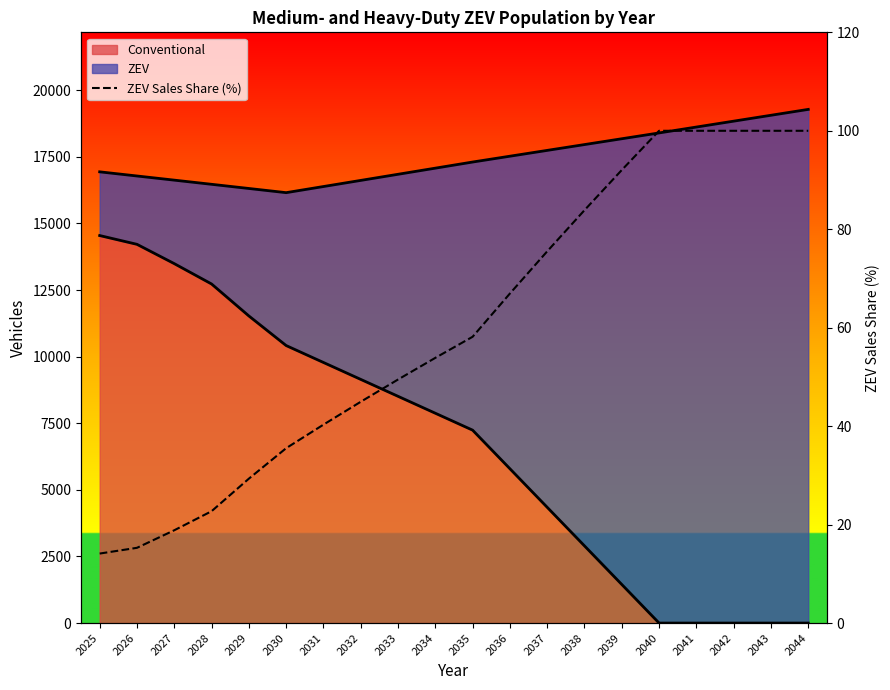

Does the chart have visible grid lines?

No